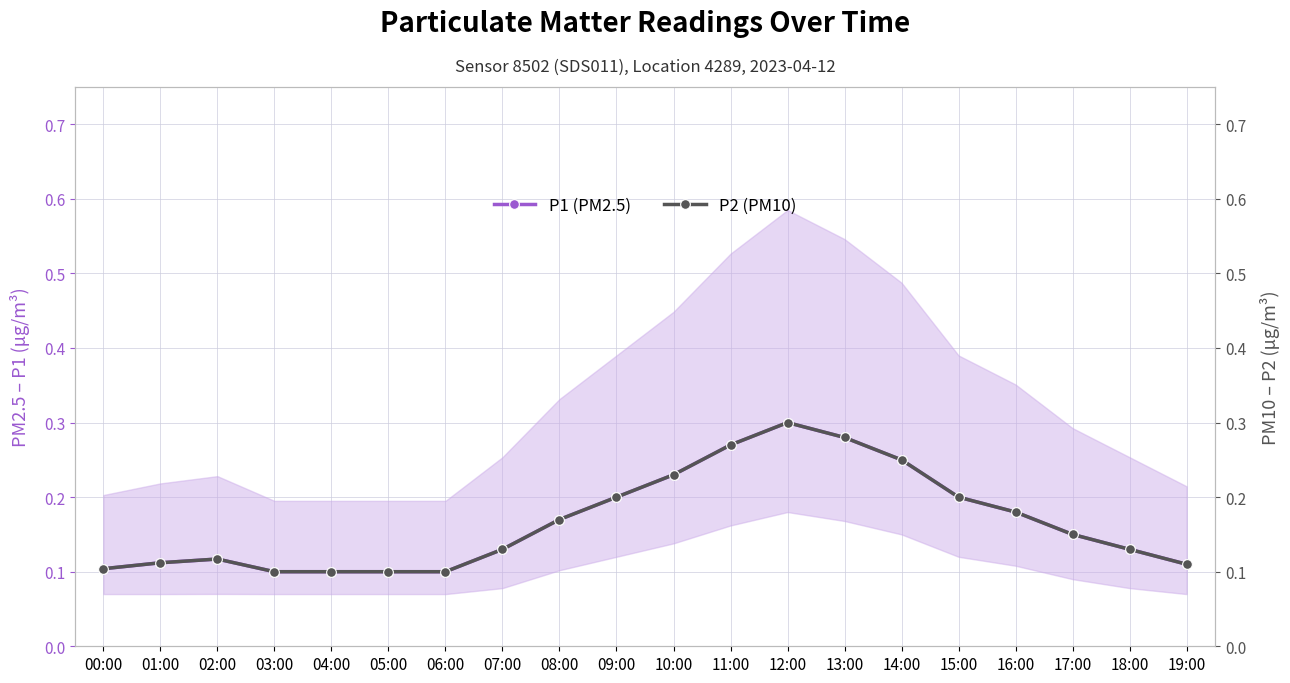

What is the sum of all P2 (PM10) values?

3.3